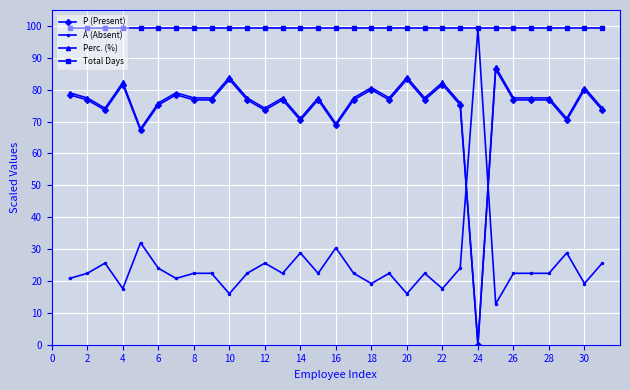

Is this an area chart (filled region under the line)?

No